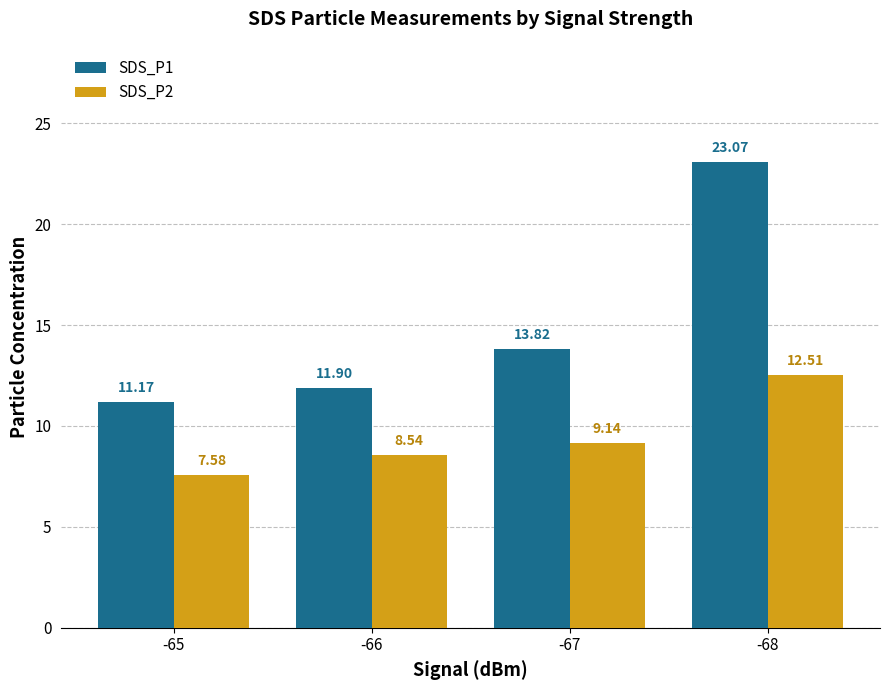

Which series has the largest range (max minus min)?

SDS_P1